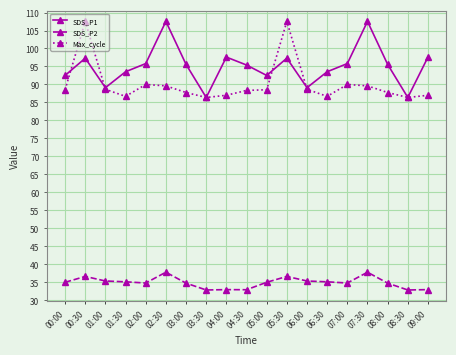

What is the lowest value of the Max_cycle series?

86.4